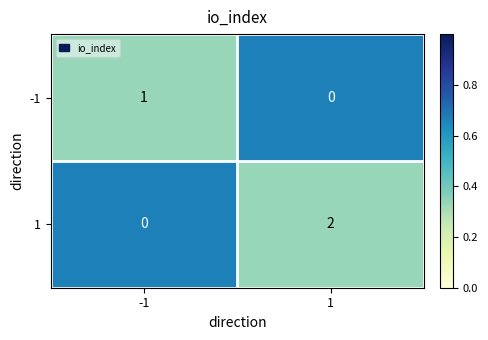

Which series has the widest spread of values?

1